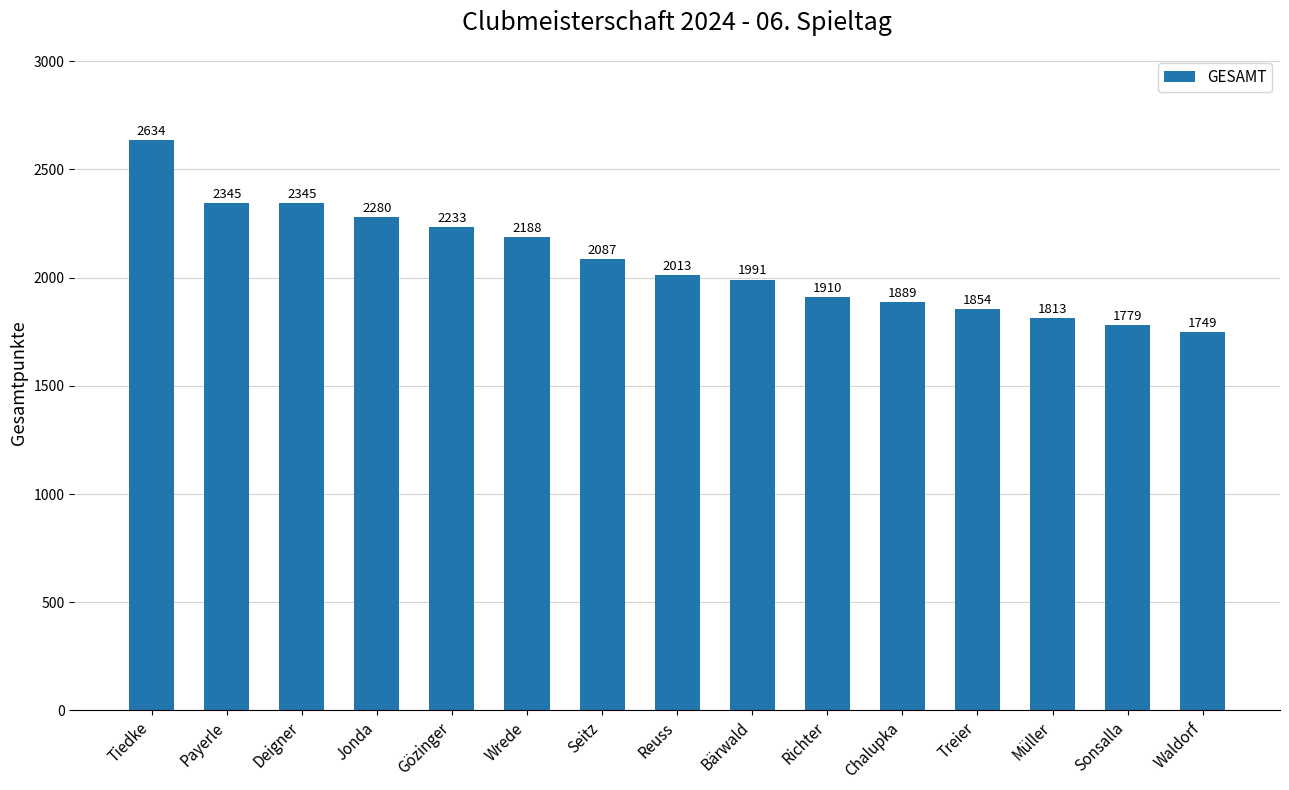

What is the label of the 15th bar from the right?

Tiedke